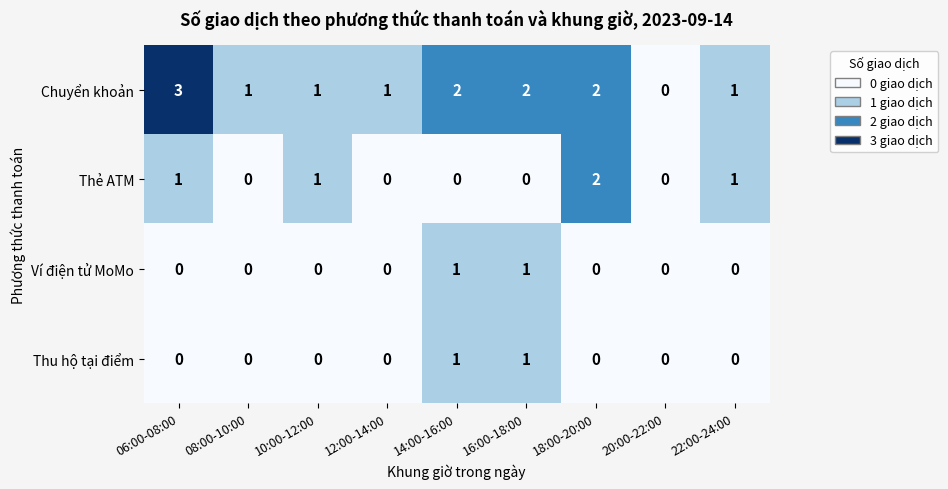

Is it true that Thu hộ tại điểm equals 0 at 06:00-08:00?

True